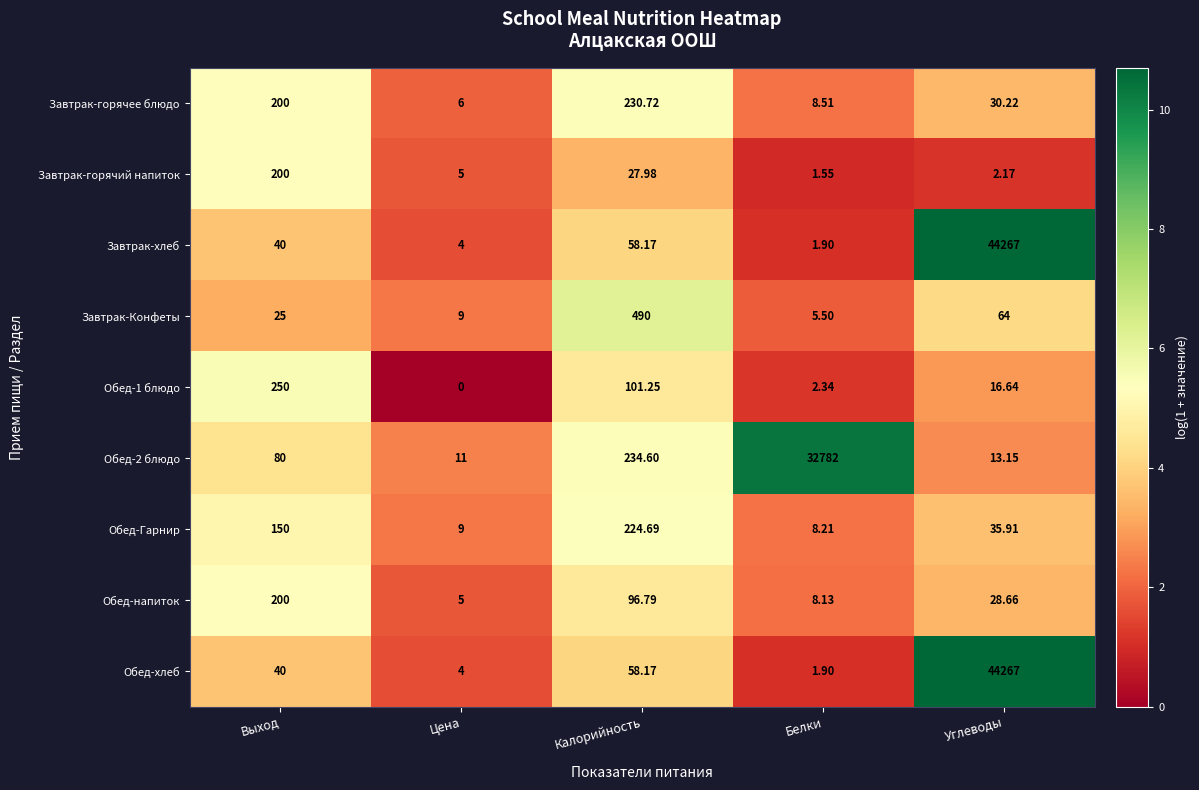

Rank the categories by Завтрак-горячий напиток value from highest to lowest.

Выход, Калорийность, Цена, Углеводы, Белки